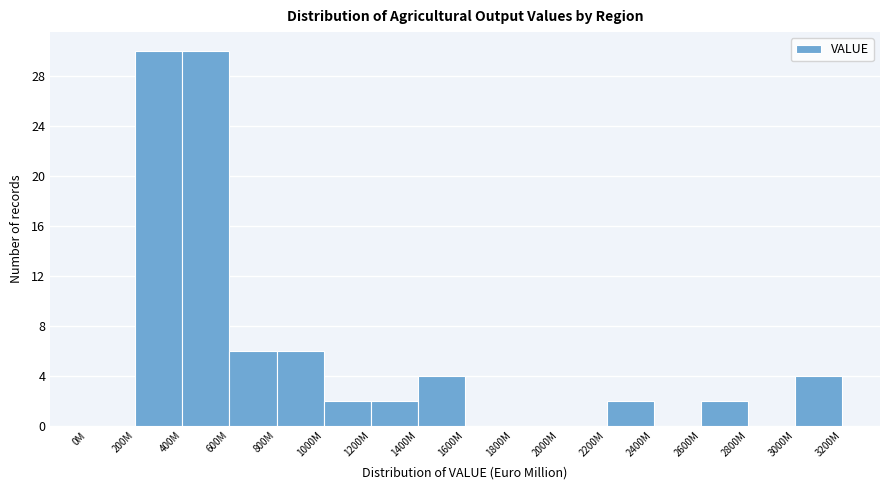

Reading left to right, what are all the values shown in this chart?

0M=0	200M=30	400M=30	600M=6	800M=6	1000M=2	1200M=2	1400M=4	1600M=0	1800M=0	2000M=0	2200M=2	2400M=0	2600M=2	2800M=0	3000M=4